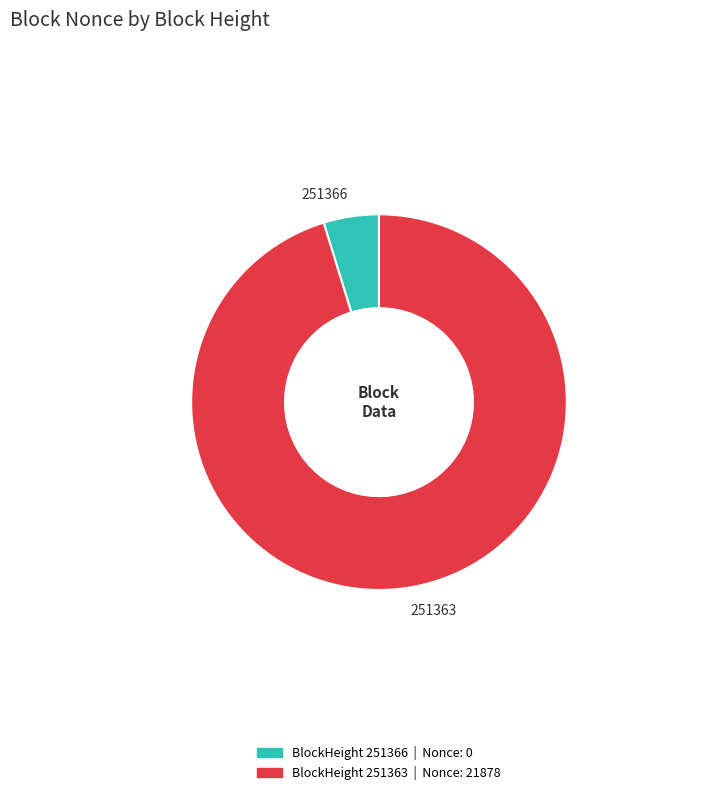

Is there any slice that represents more than half of the pie?

Yes